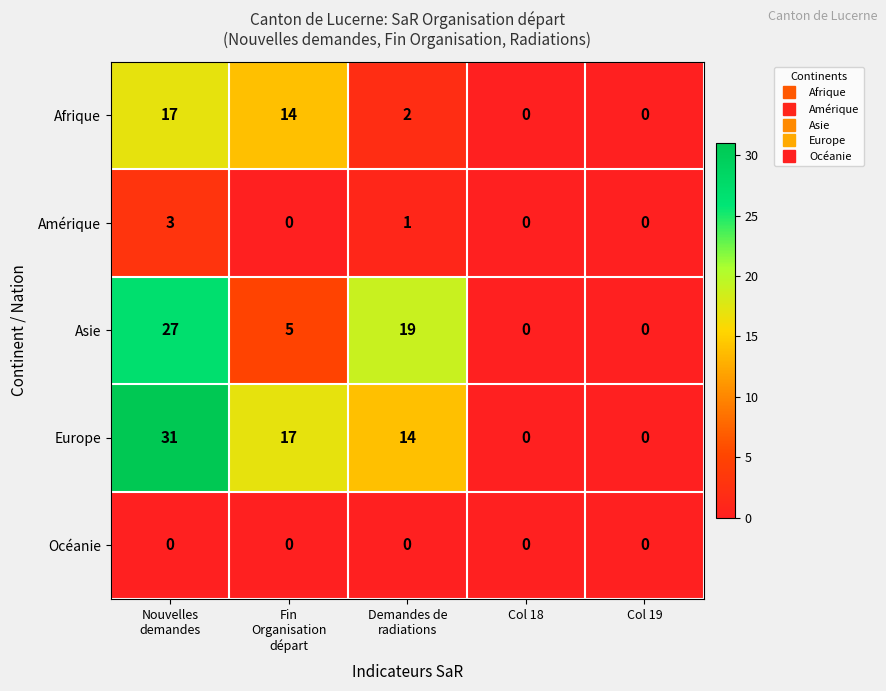

Is it true that Asie equals 15 at Col 19?

False